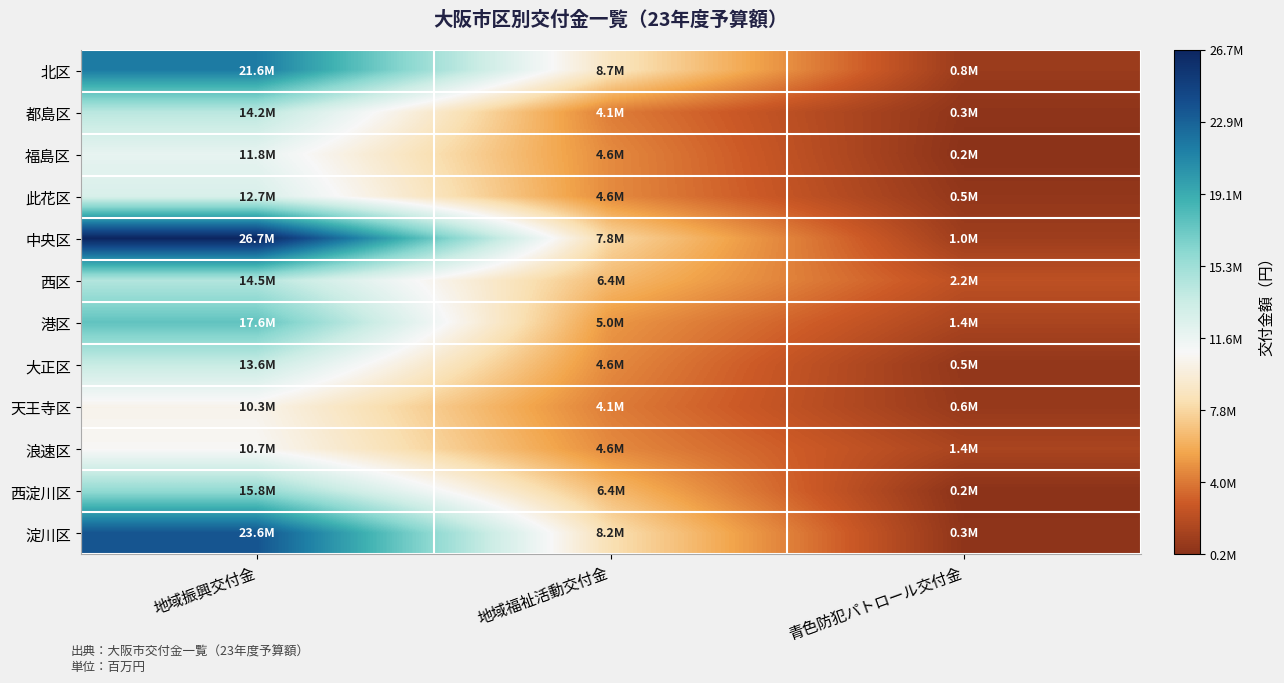

Rank the series at 地域福祉活動交付金 from lowest to highest value.

都島区, 天王寺区, 福島区, 此花区, 大正区, 浪速区, 港区, 西区, 西淀川区, 中央区, 淀川区, 北区